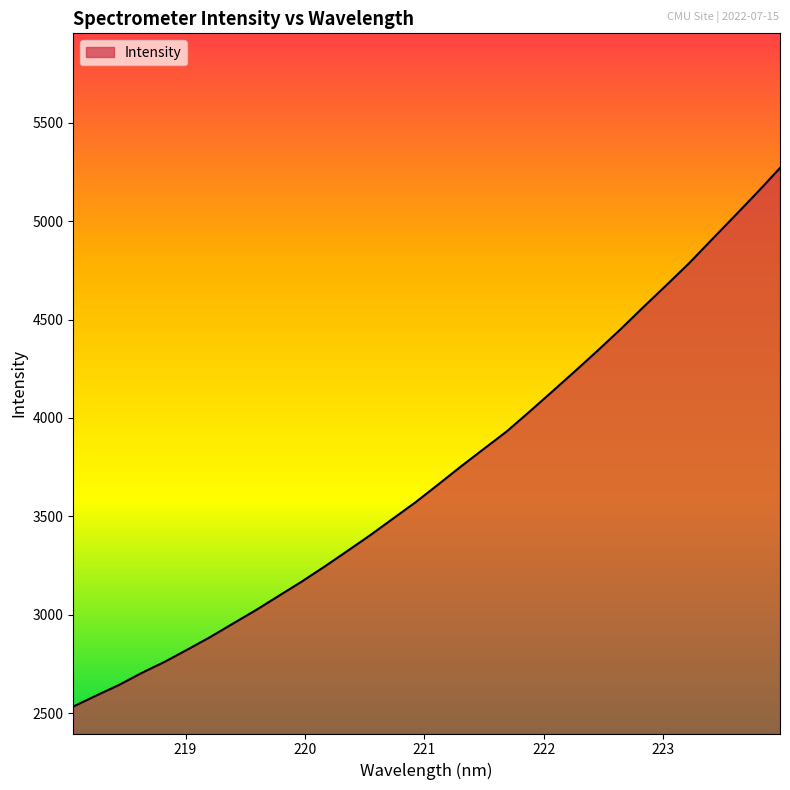

What is the difference between the maximum and minimum values?

2738.3